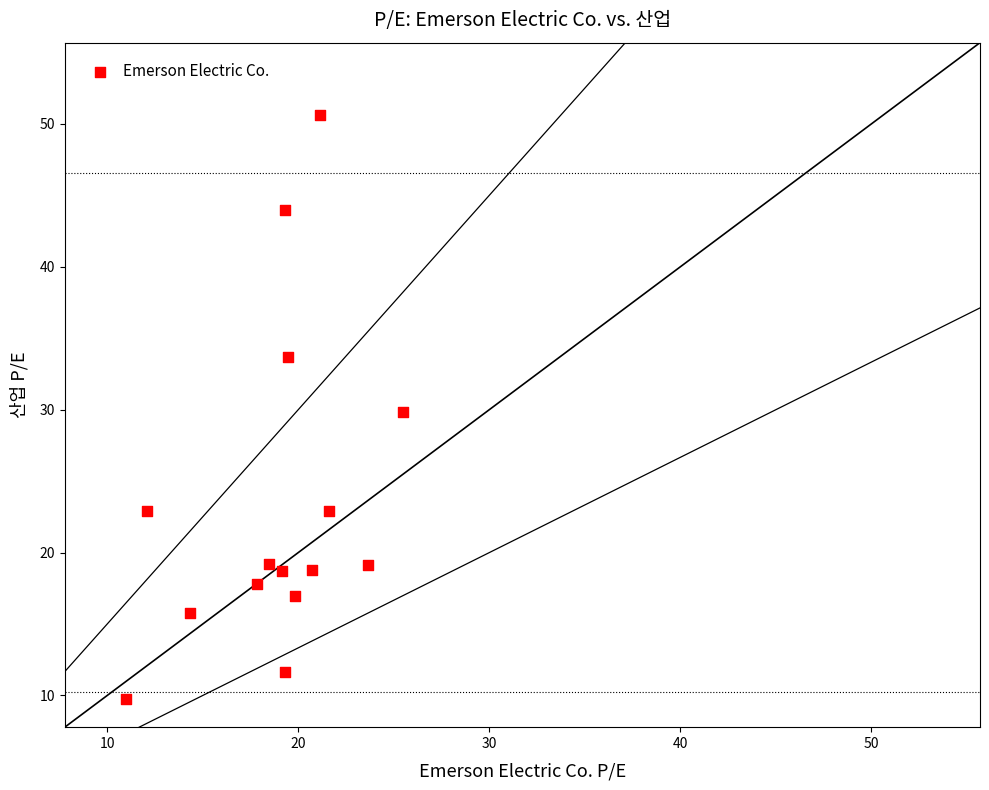

What is the range of X values (max minus min)?

14.5